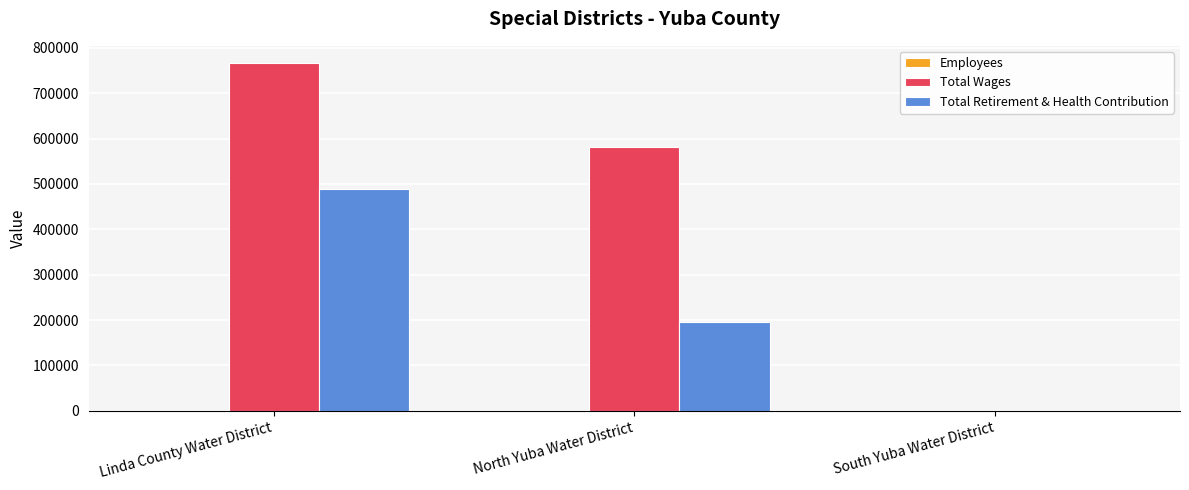

The Total Wages series shows 1159274 at Linda County Water District. True or false?

False